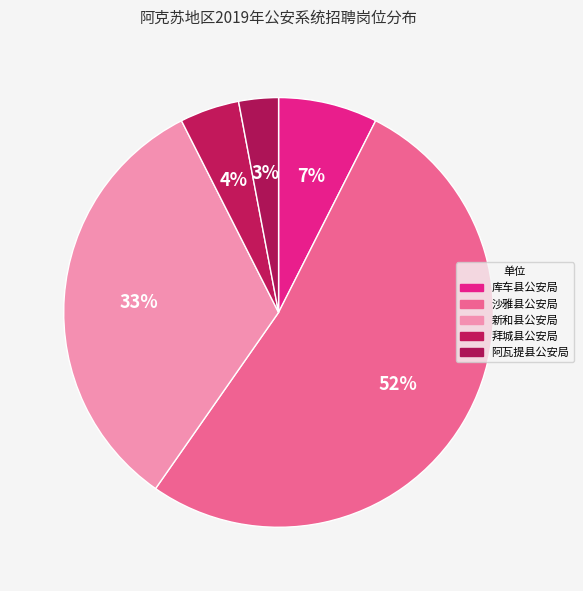

What is the smallest slice in the pie chart?

阿瓦提县公安局